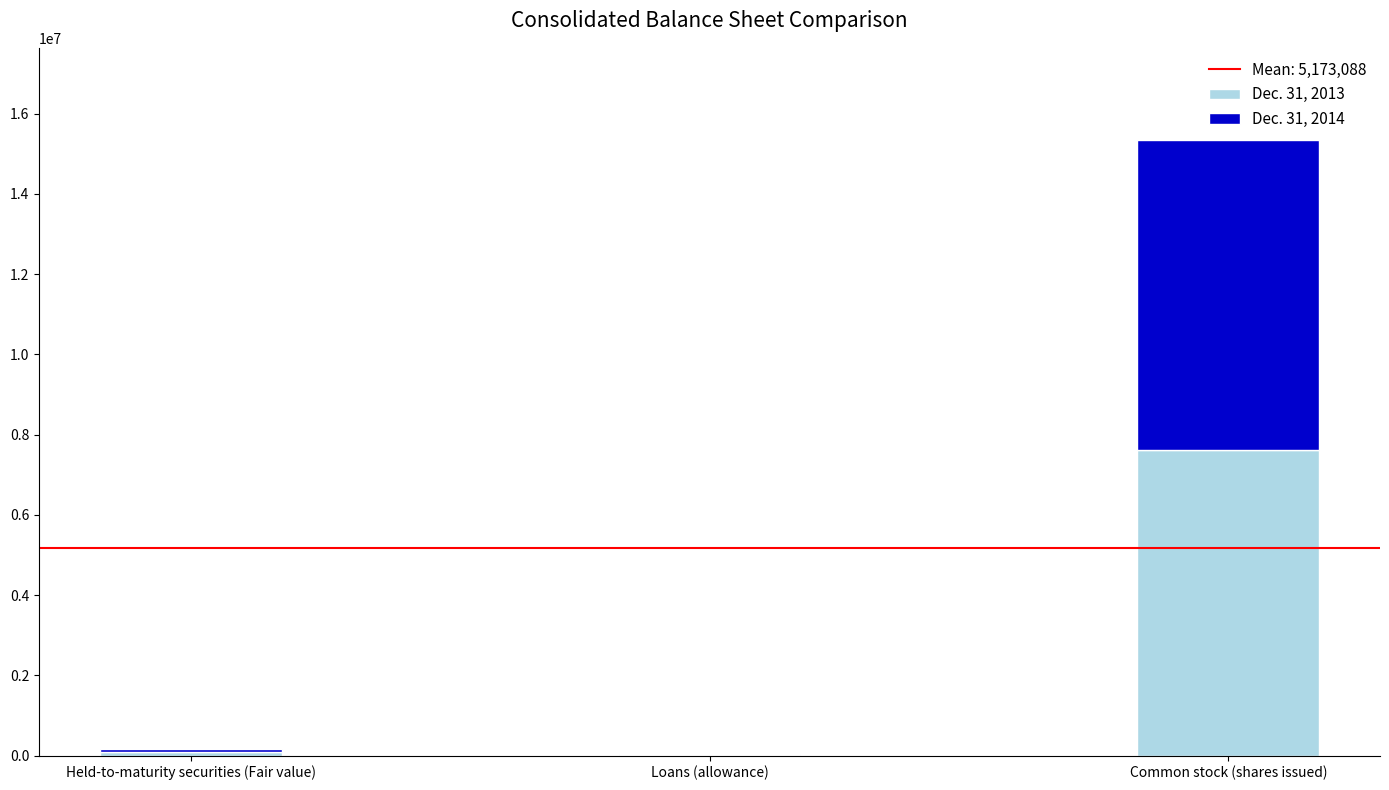

At which label does Dec. 31, 2013 reach its peak?

Common stock (shares issued)